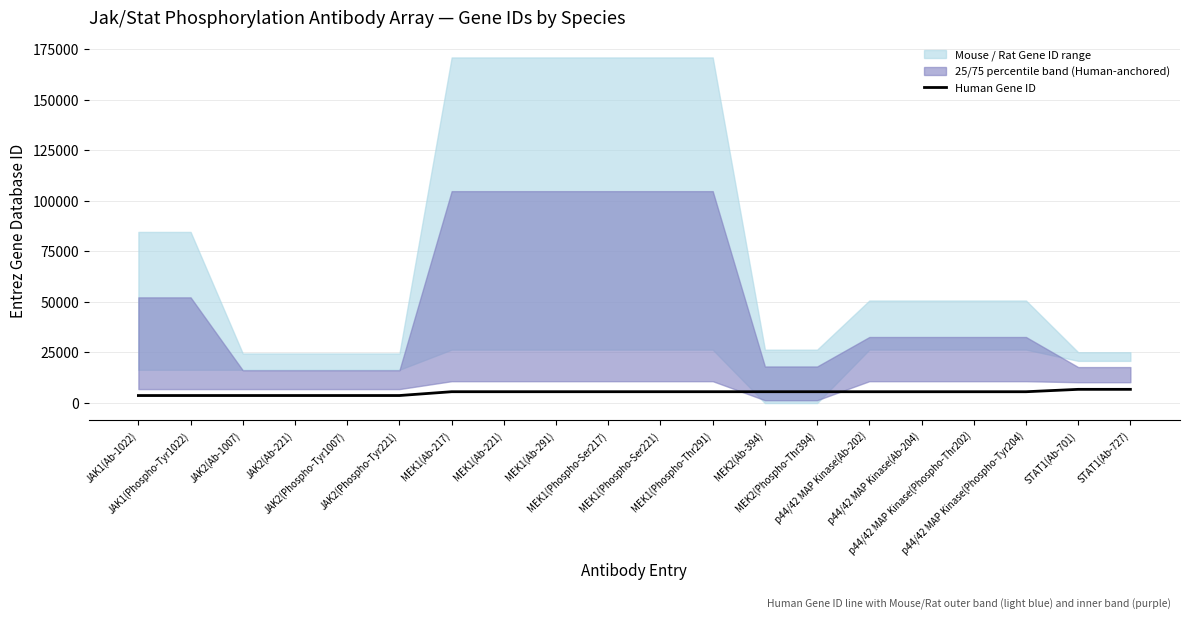

Is this an area chart (filled region under the line)?

No